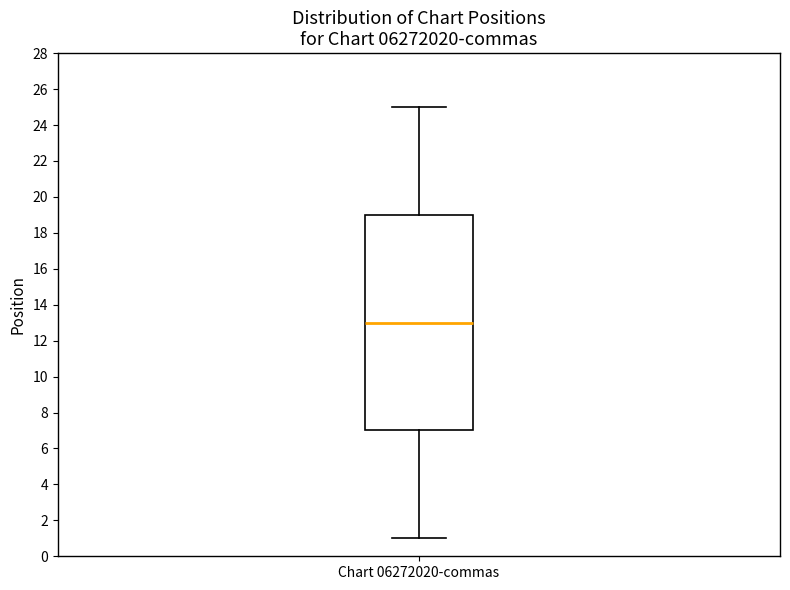

Transcribe this box plot: give where the median line is, the range the box spans, and where the two whiskers end, as read against the y-axis. The values are not printed on the chart, so give them approximately, as read against the axis.

median 13, box 7 to 19, whiskers 1 to 25